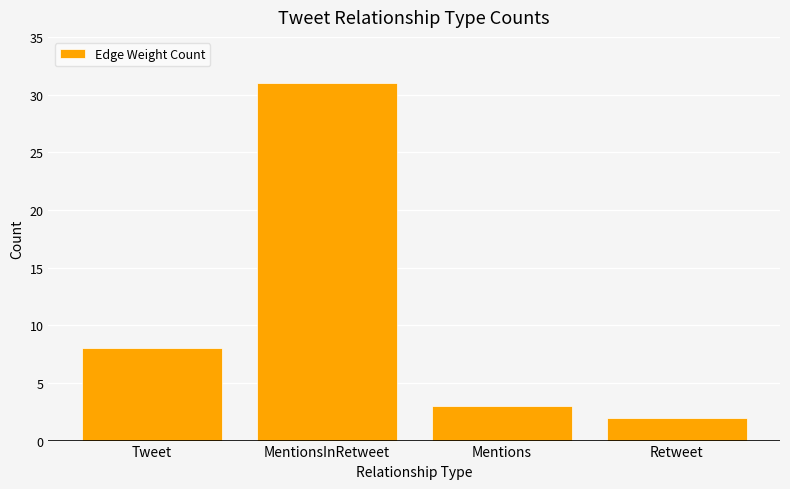

Reading left to right, extract all data points from this chart.

8	31	3	2